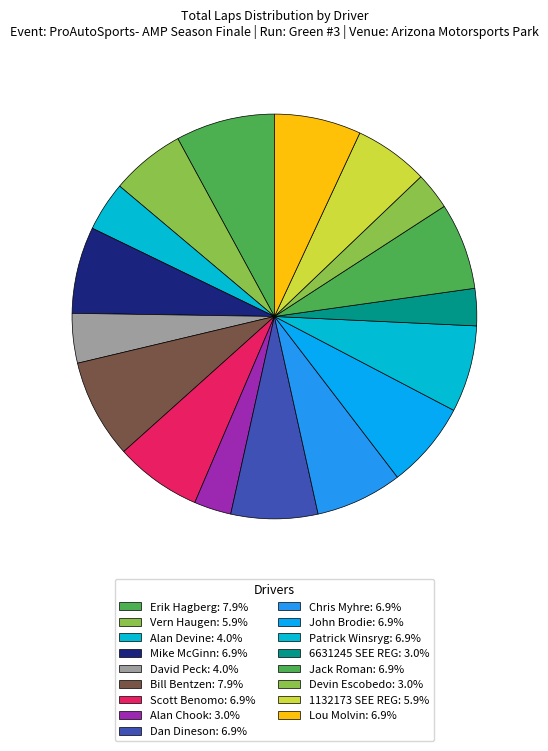

How many slices are in this pie chart?

17